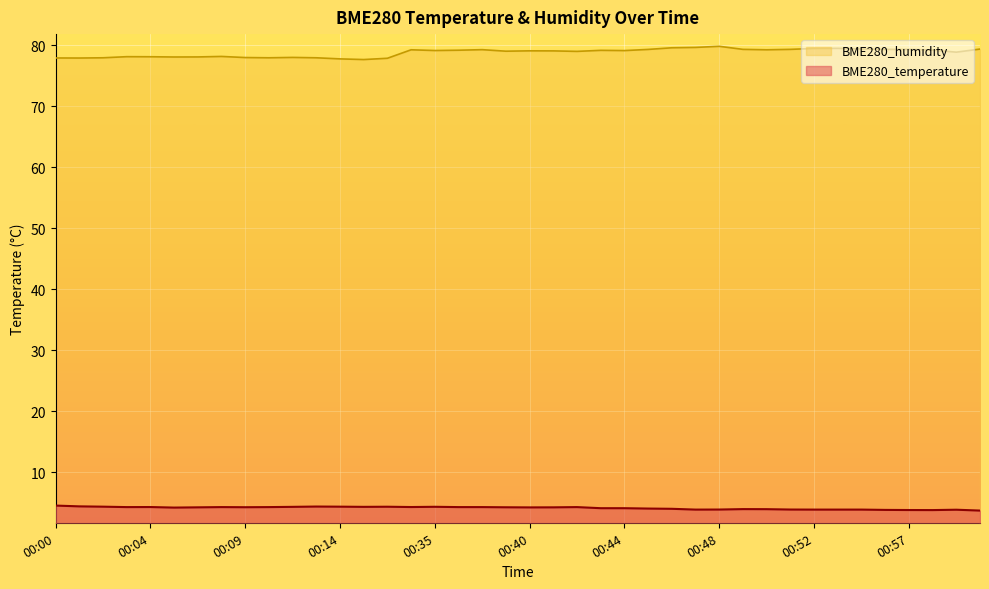

Which label corresponds to the smallest value in the chart?

01:00